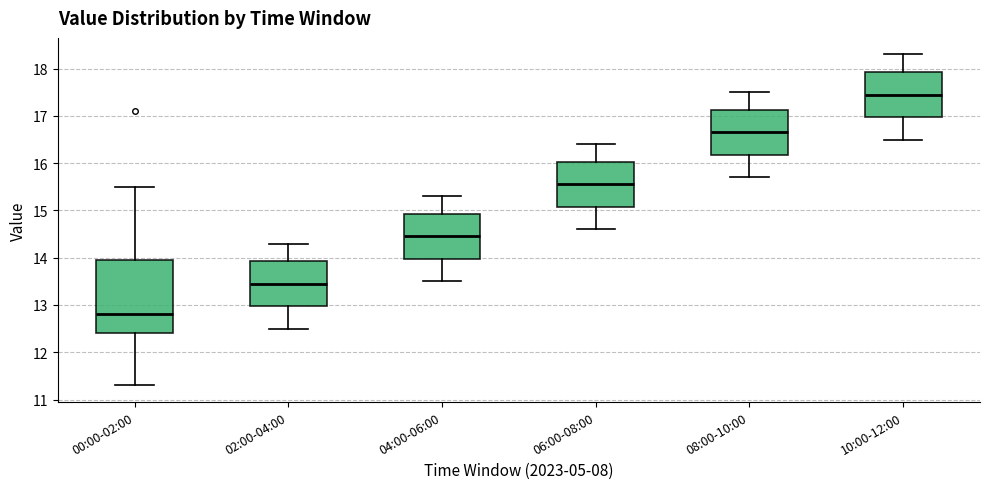

Where does the lower whisker of the box for 04:00-06:00 end on the y-axis? The values are not printed on the chart, so give them approximately, as read against the axis.

13.5